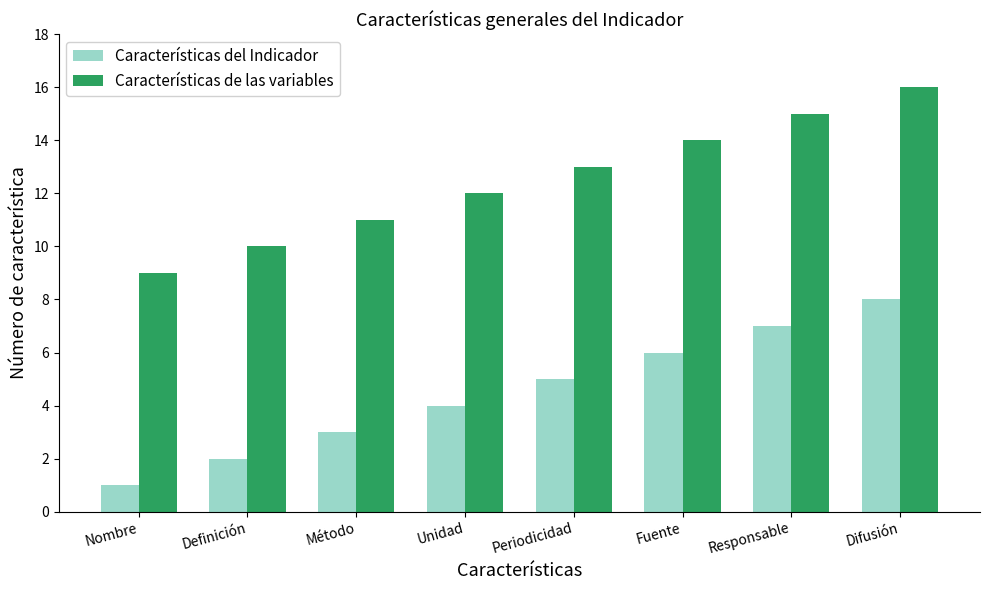

At which category does the chart reach its peak across all series?

Difusión